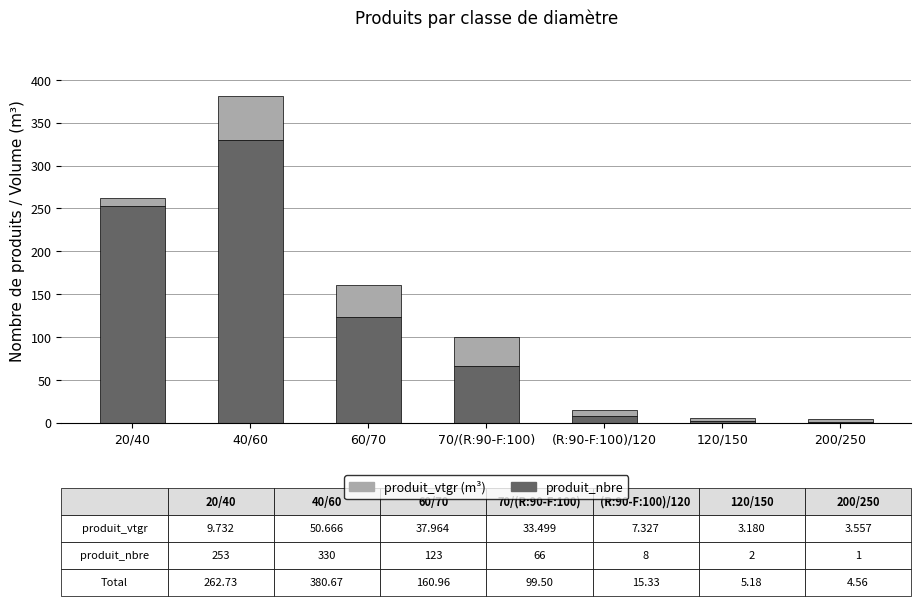

What is the total value across all series at 60/70?

161.0